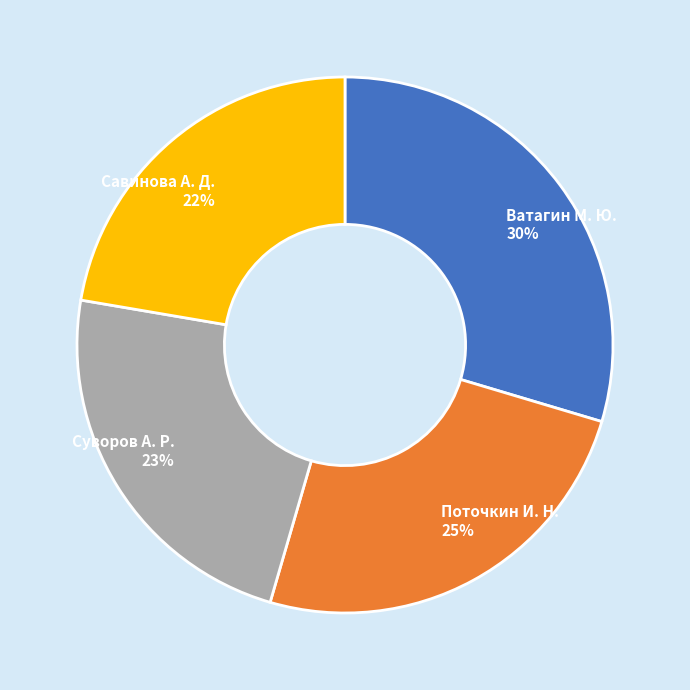

How many slices are in this pie chart?

4